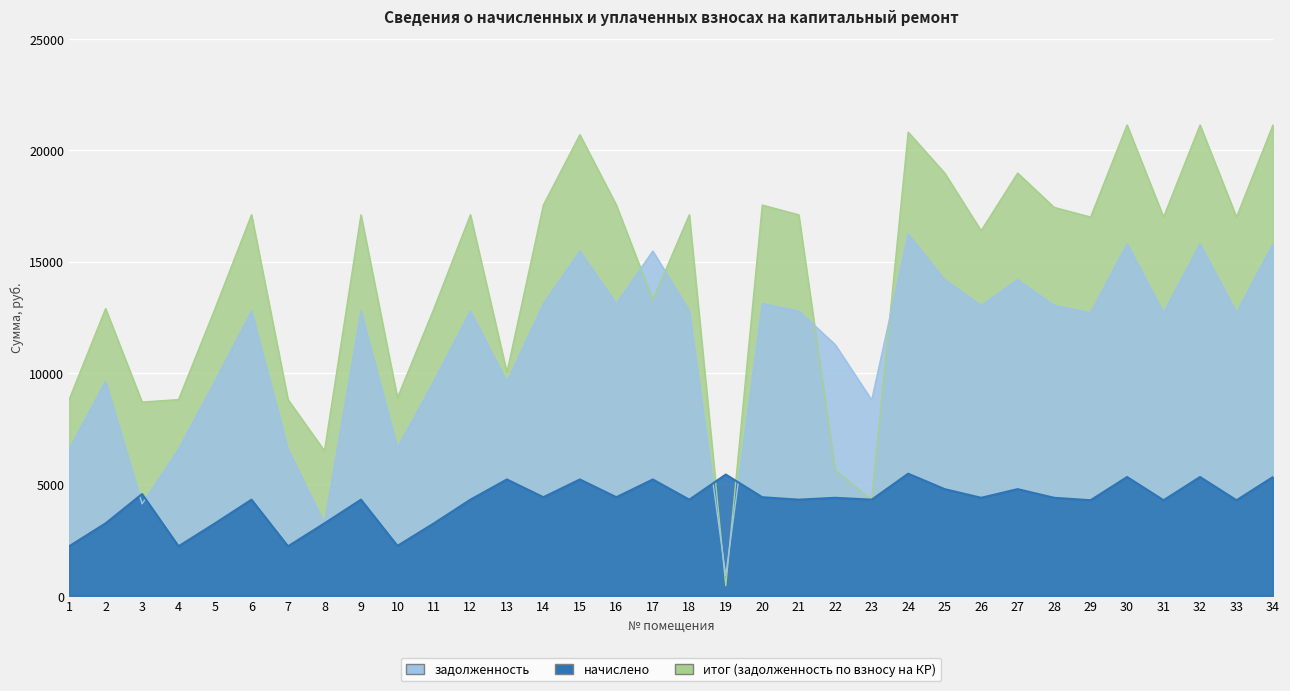

In задолженность, how many points are higher than both neighbors (excluding endpoints)?

11